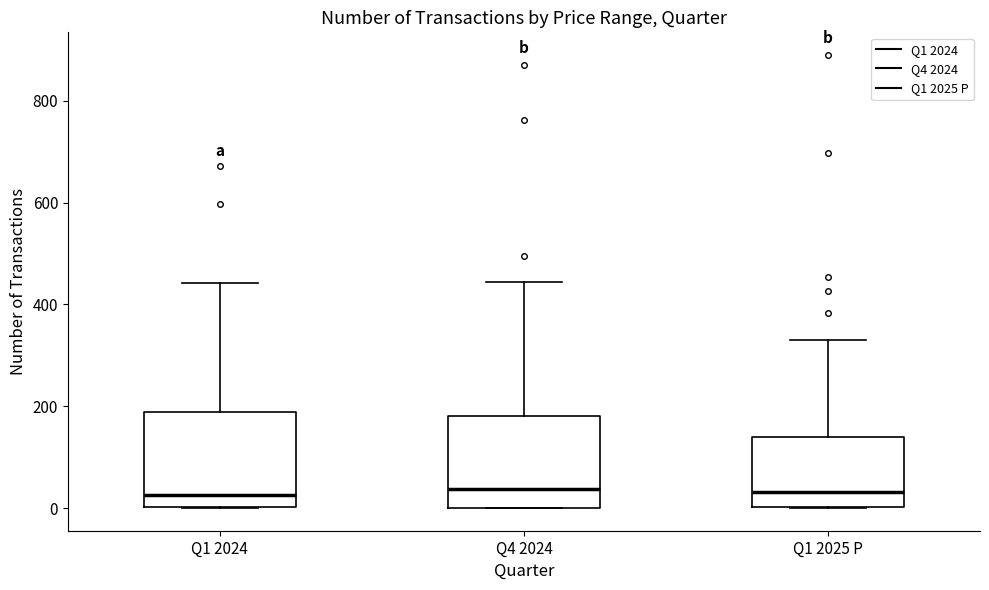

Reading left to right, transcribe this box plot: for each box, give where its median line is, the range the box spans, and where its two whiskers end, as read against the y-axis. The values are not printed on the chart, so give them approximately, as read against the axis.

Q1 2024: median 20, box 0 to 180, whiskers 0 to 440
Q4 2024: median 40, box 0 to 180, whiskers 0 to 440
Q1 2025 P: median 40, box 0 to 140, whiskers 0 to 340